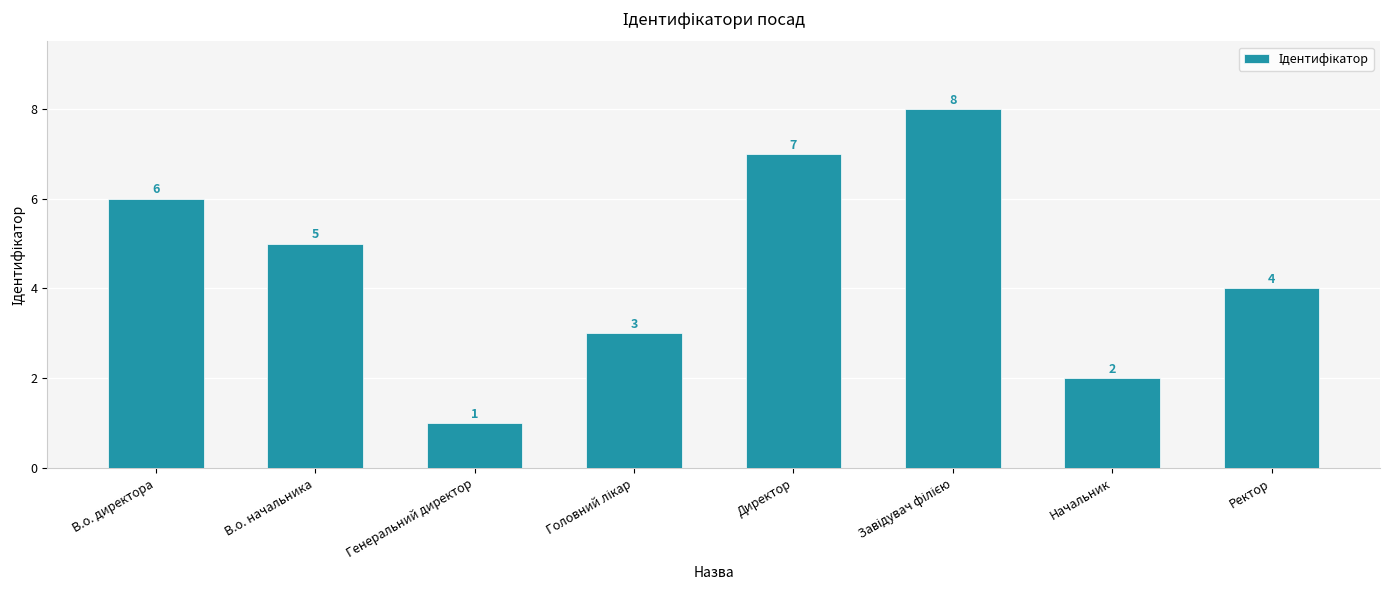

What is the change in value from Генеральний директор to Директор?

+6